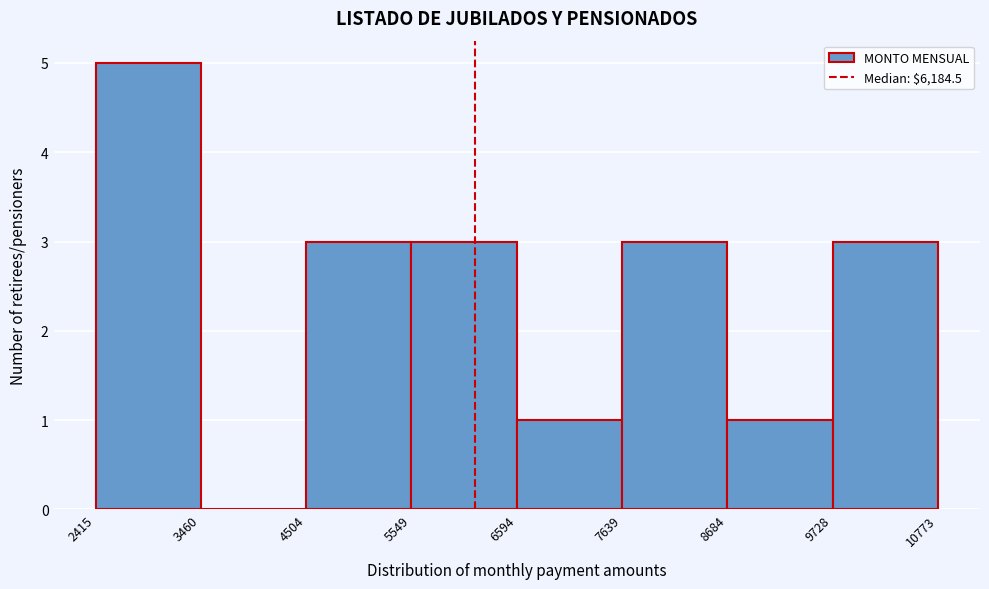

Which range on the x-axis has the tallest bar?

2415 to 3460